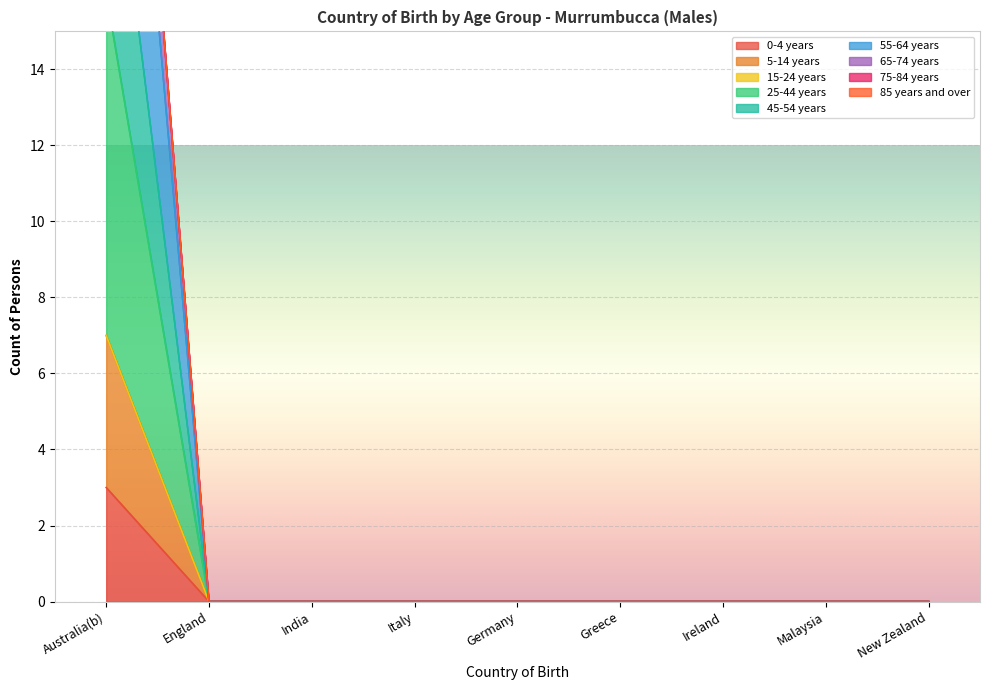

True or false: 65-74 years has more than 2 interior local peaks.

False